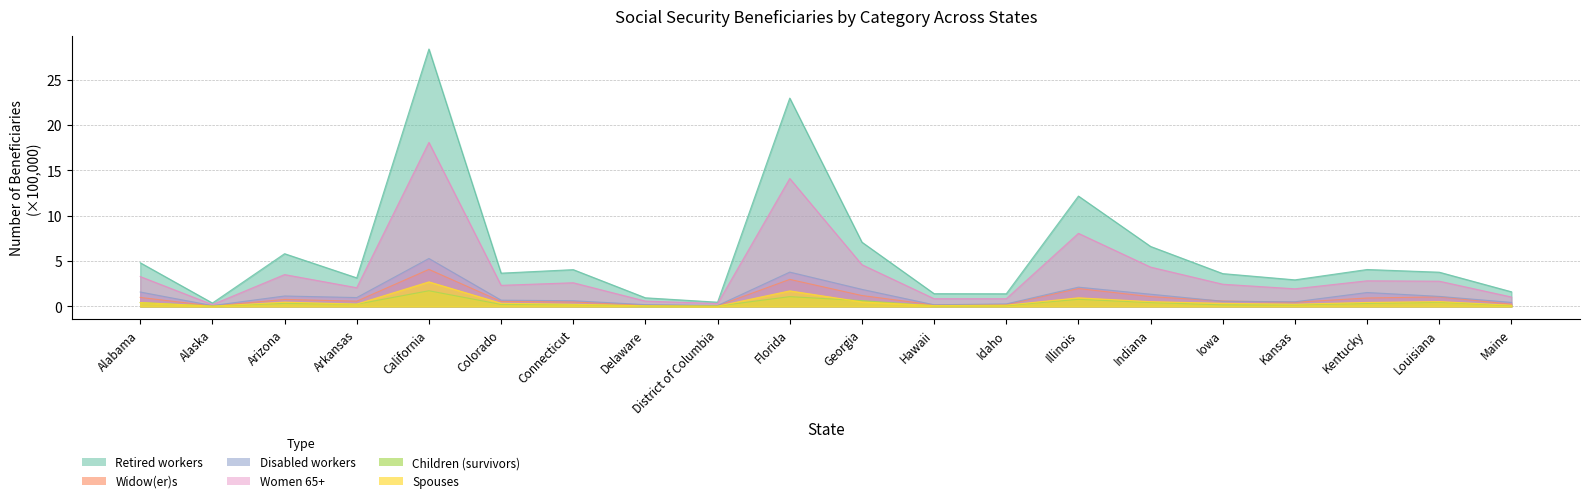

What is the label of the 18th point from the right?

Arizona